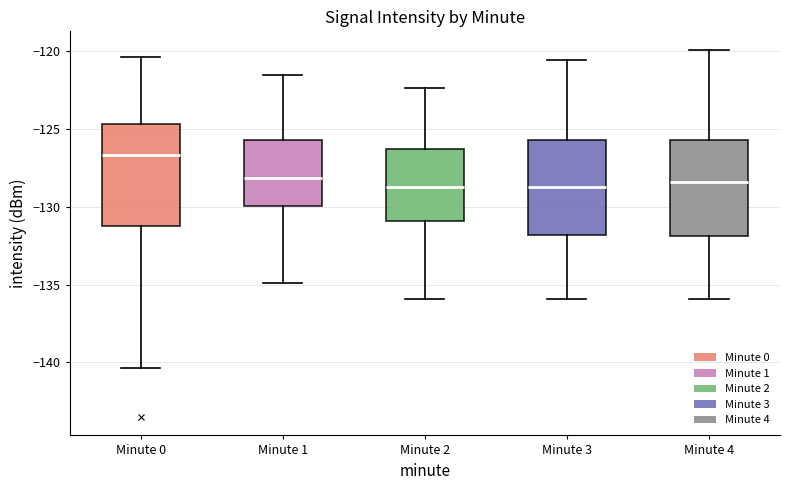

Reading left to right, transcribe this box plot: for each box, give where its median line is, the range the box spans, and where its two whiskers end, as read against the y-axis. The values are not printed on the chart, so give them approximately, as read against the axis.

Minute 0: median -126.5, box -131.5 to -124.5, whiskers -140.5 to -120.5
Minute 1: median -128.0, box -130.0 to -125.5, whiskers -135.0 to -121.5
Minute 2: median -128.5, box -131.0 to -126.5, whiskers -136.0 to -122.5
Minute 3: median -128.5, box -132.0 to -125.5, whiskers -136.0 to -120.5
Minute 4: median -128.5, box -132.0 to -125.5, whiskers -136.0 to -120.0